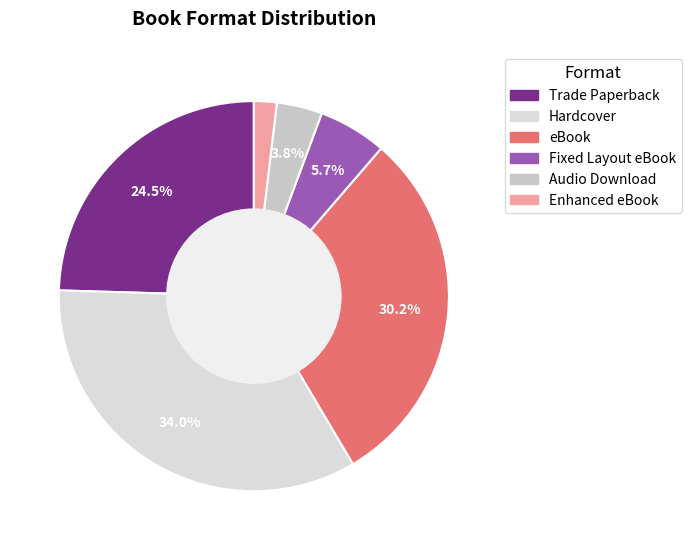

Is the sum of Fixed Layout eBook and Enhanced eBook greater than half?

No